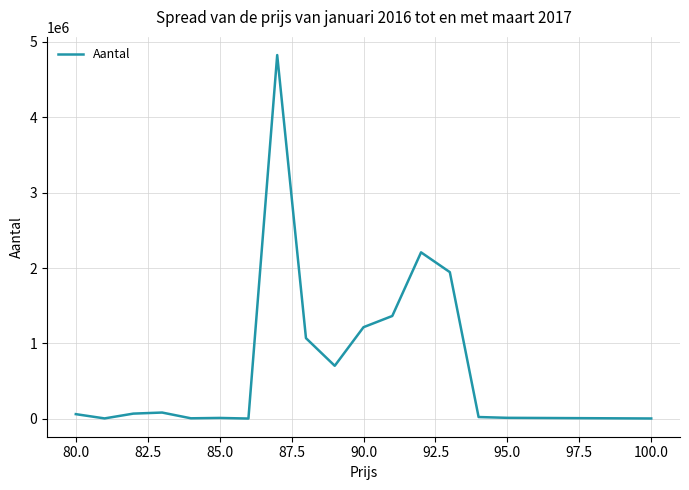

What is the maximum value shown in the chart?

4826073